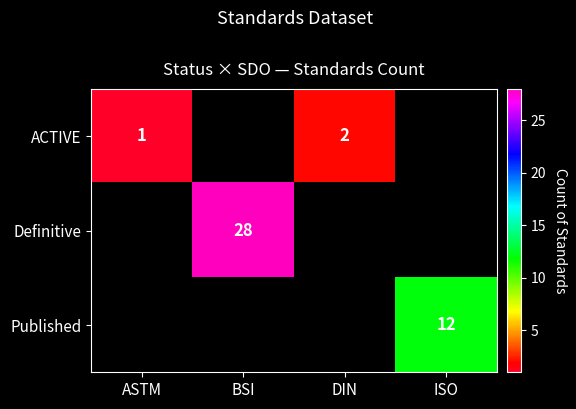

Which label corresponds to the smallest value in the chart?

ASTM